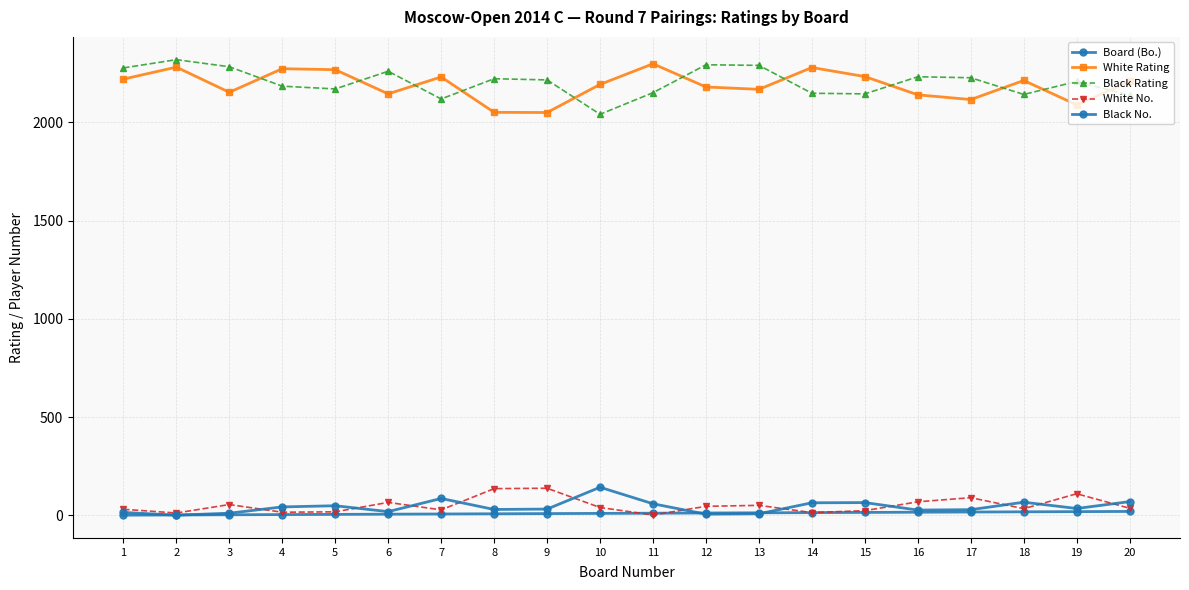

Reading left to right, extract all data points from this chart.

Board (Bo.): 1=1	2=2	3=3	4=4	5=5	6=6	7=7	8=8	9=9	10=10	11=11	12=12	13=13	14=14	15=15	16=16	17=17	18=18	19=19	20=20
White Rating: 1=2220	2=2281	3=2153	4=2273	5=2268	6=2145	7=2231	8=2051	9=2050	10=2193	11=2298	12=2180	13=2168	14=2279	15=2233	16=2140	17=2116	18=2213	19=2089	20=2208
Black Rating: 1=2277	2=2319	3=2283	4=2184	5=2170	6=2260	7=2119	8=2222	9=2216	10=2041	11=2151	12=2293	13=2290	14=2148	15=2145	16=2232	17=2227	18=2142	19=2208	20=2137
White No.: 1=31	2=12	3=55	4=16	5=18	6=66	7=28	8=136	9=138	10=40	11=2	12=46	13=51	14=14	15=24	16=69	17=90	18=34	19=110	20=36
Black No.: 1=15	2=1	3=11	4=43	5=49	6=19	7=86	8=30	9=32	10=143	11=59	12=6	13=8	14=64	15=65	16=27	17=29	18=67	19=35	20=70